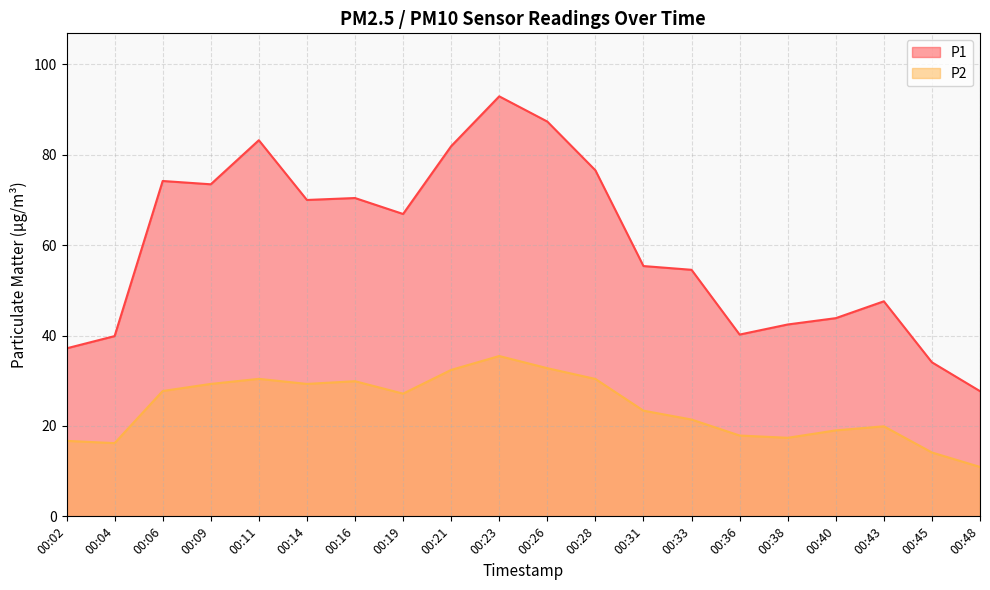

Reading right to left, what are all the values shown in this chart?

P1: 27.7	34.1	47.6	43.9	42.5	40.2	54.5	55.4	76.6	87.3	92.9	81.9	66.9	70.4	70.0	83.2	73.5	74.2	39.9	37.2
P2: 10.9	14.1	19.9	19.0	17.4	17.9	21.4	23.4	30.4	32.8	35.5	32.4	27.1	29.9	29.3	30.4	29.3	27.7	16.2	16.7